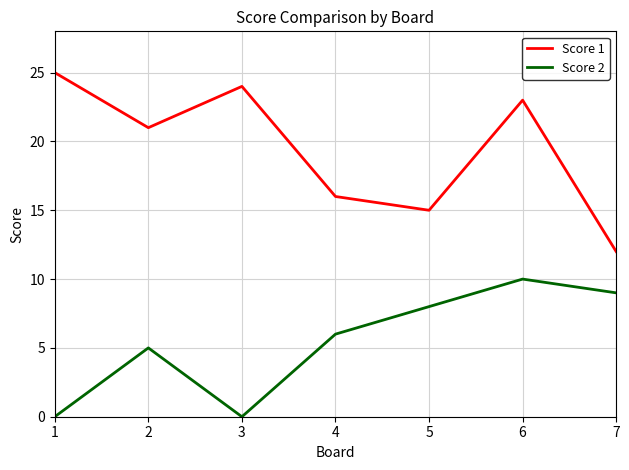

Is the value of Score 2 at 1 greater than the value of Score 1 at 1?

No